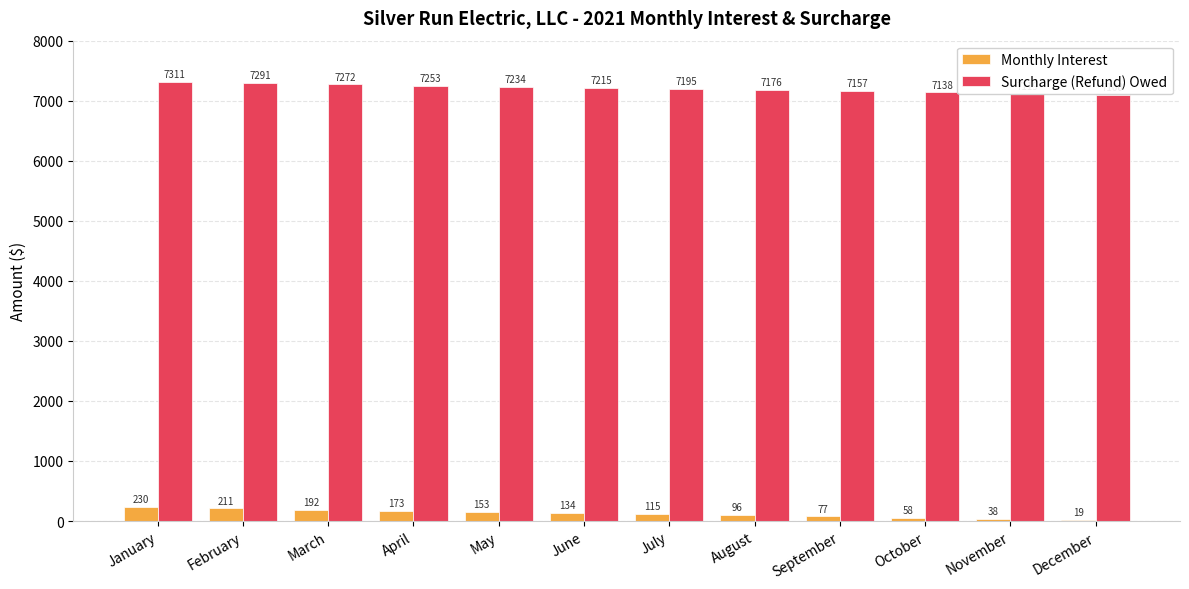

At which category is the sum across all series the highest?

January